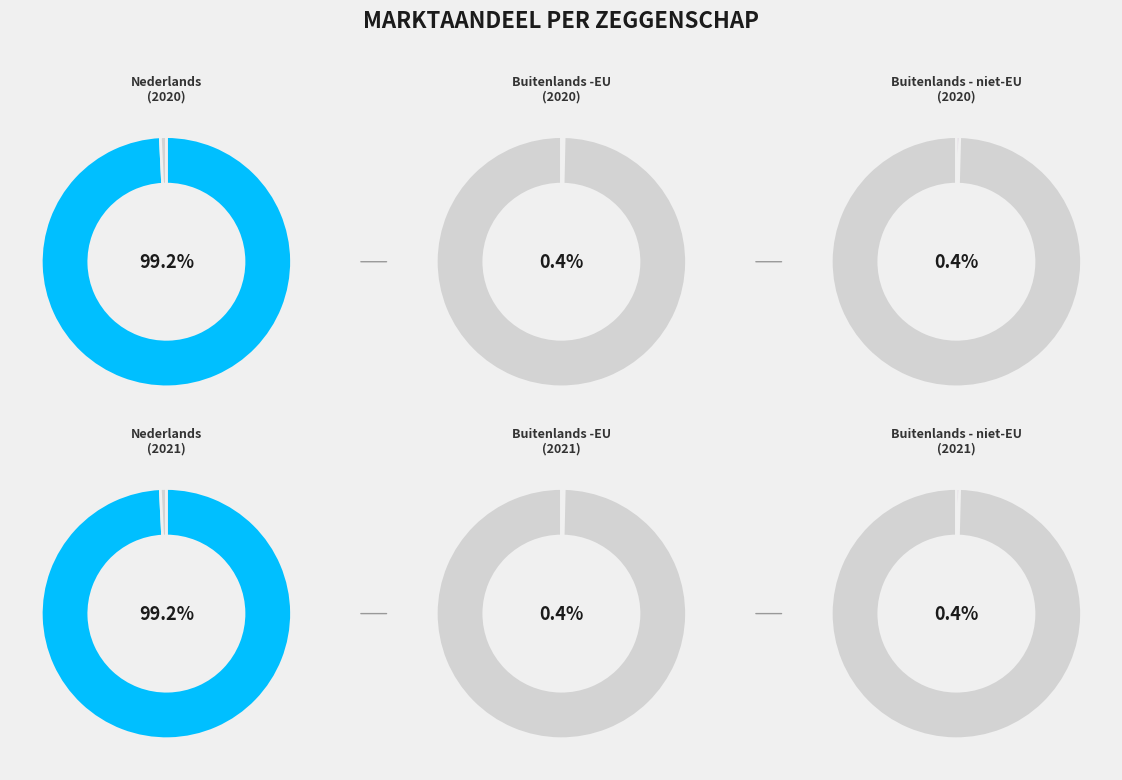

How many segments does this pie chart have?

3